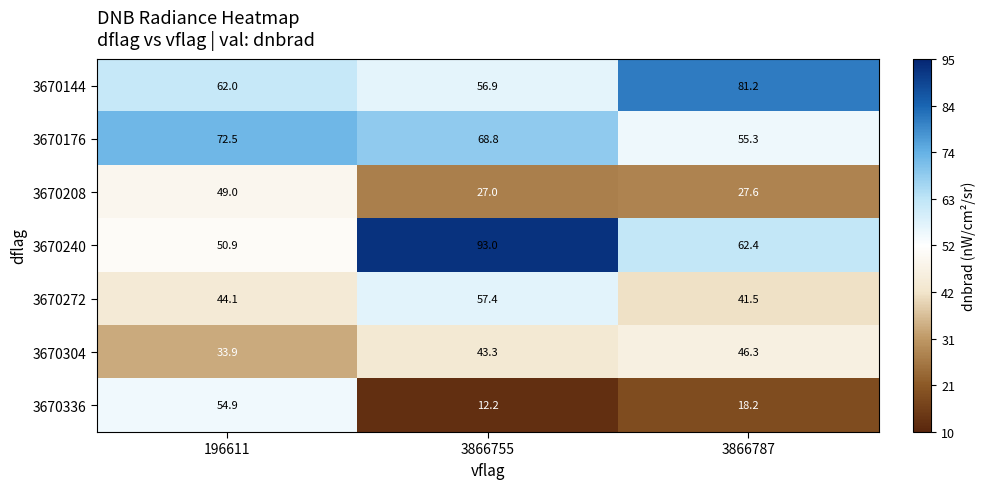

Reading left to right, transcribe all the data shown in this chart.

3670144: 196611=62.0	3866755=56.9	3866787=81.2
3670176: 196611=72.5	3866755=68.8	3866787=55.3
3670208: 196611=49.0	3866755=27.0	3866787=27.6
3670240: 196611=50.9	3866755=93.0	3866787=62.4
3670272: 196611=44.1	3866755=57.4	3866787=41.5
3670304: 196611=33.9	3866755=43.3	3866787=46.3
3670336: 196611=54.9	3866755=12.2	3866787=18.2